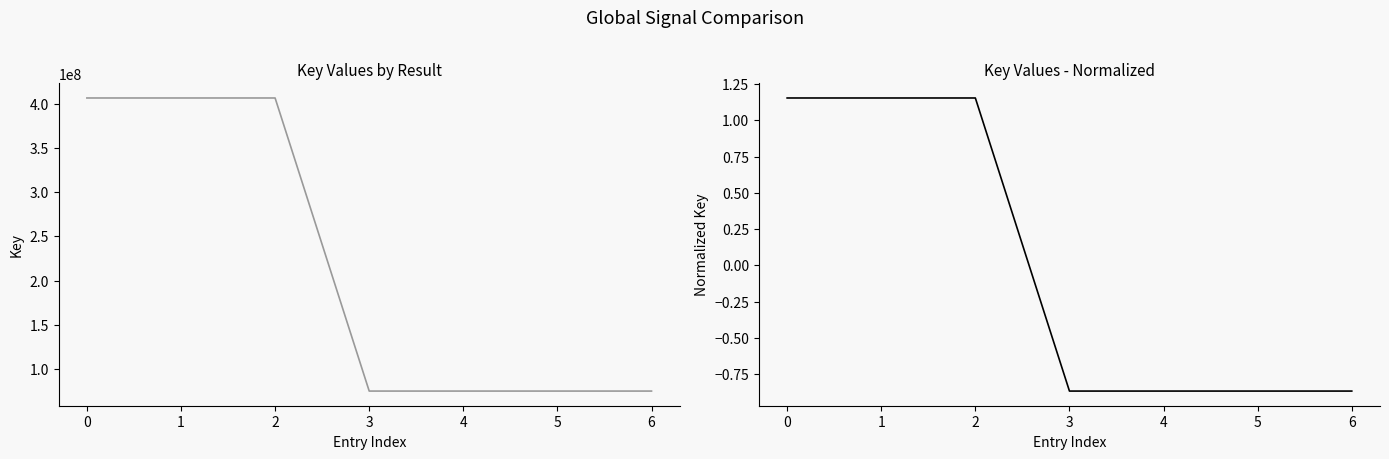

How many lines are shown in the chart?

2